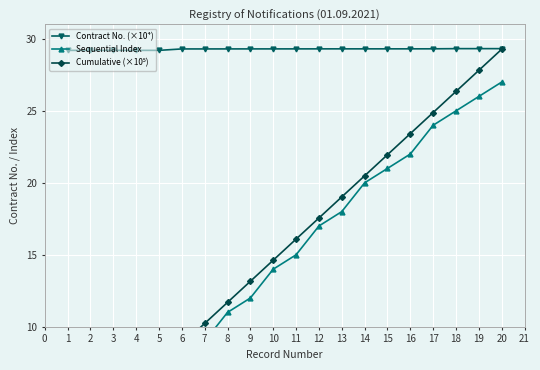

How many values in the Cumulative (×10⁵) series exceed 16?

10